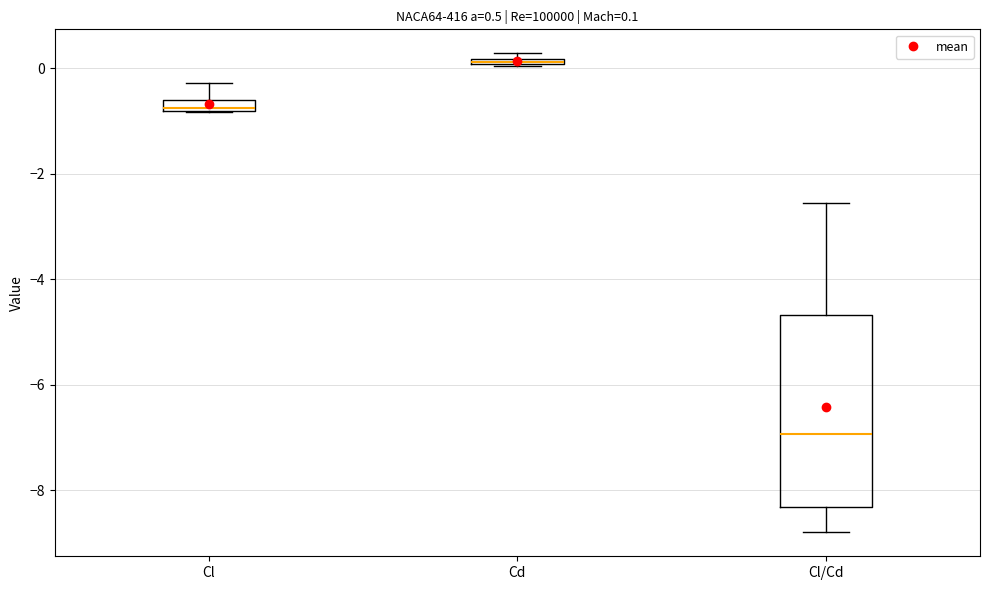

Which box is the tallest, from its lower edge to its upper edge?

Cl/Cd